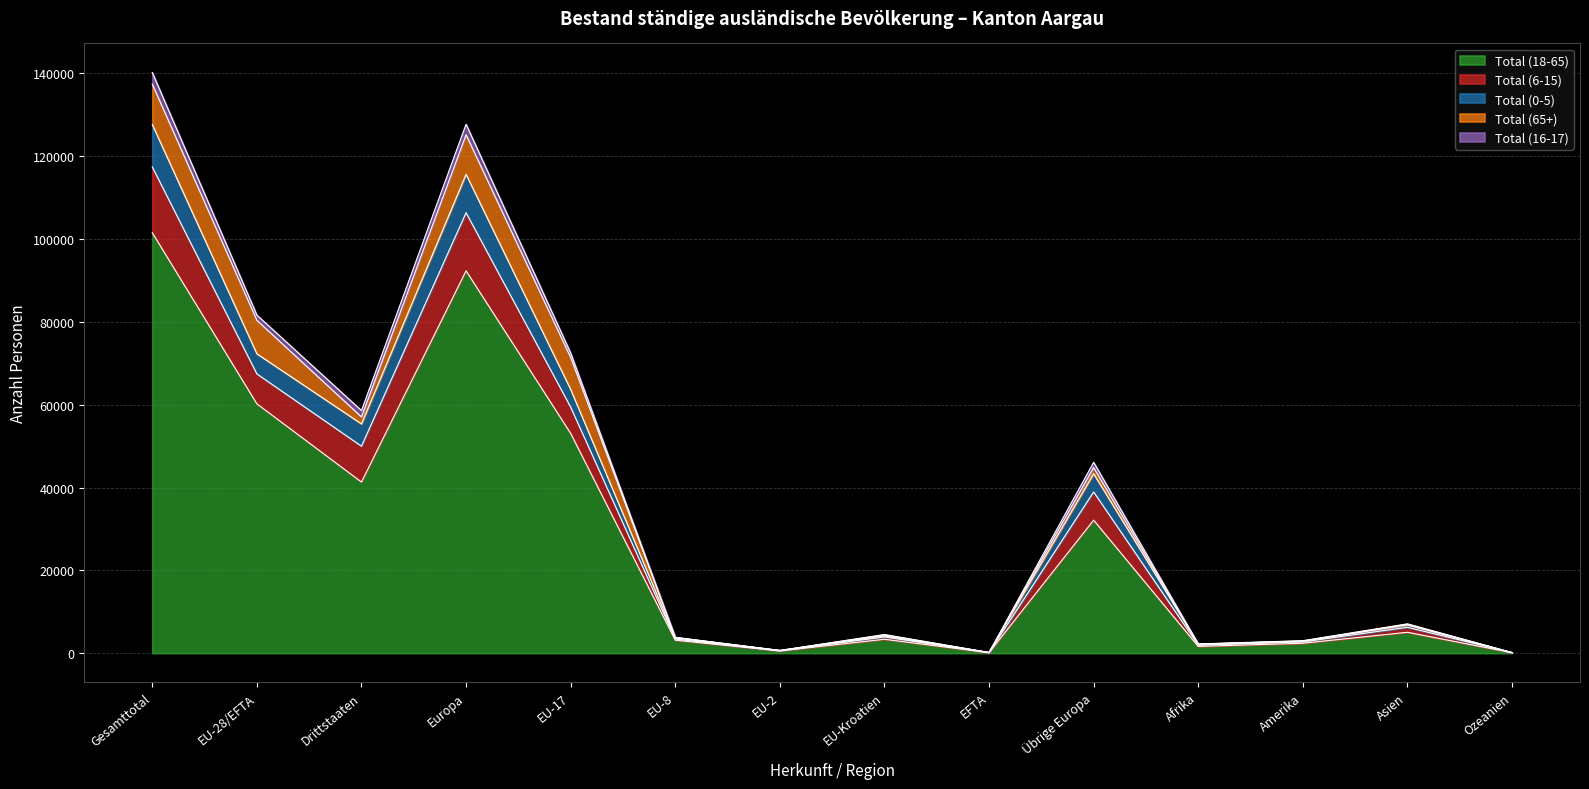

What are all the series names shown in the legend?

Total (18-65), Total (6-15), Total (0-5), Total (65+), Total (16-17)